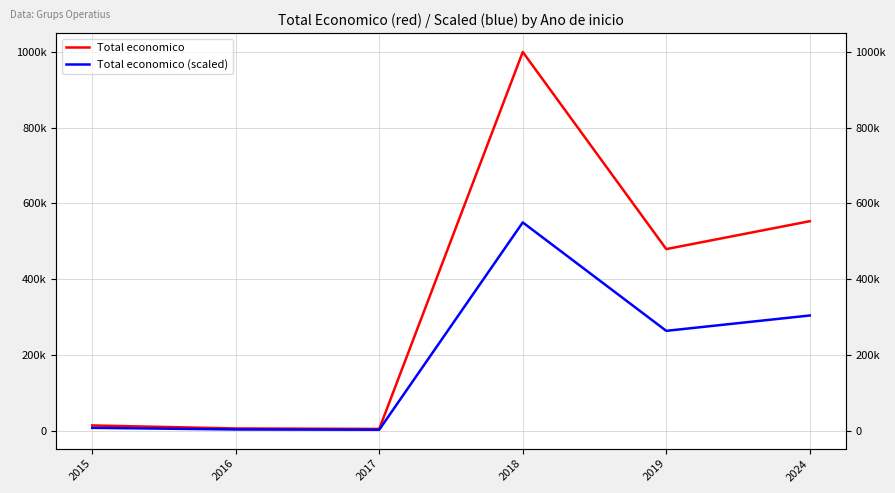

At which category does the chart reach its minimum across all series?

2017